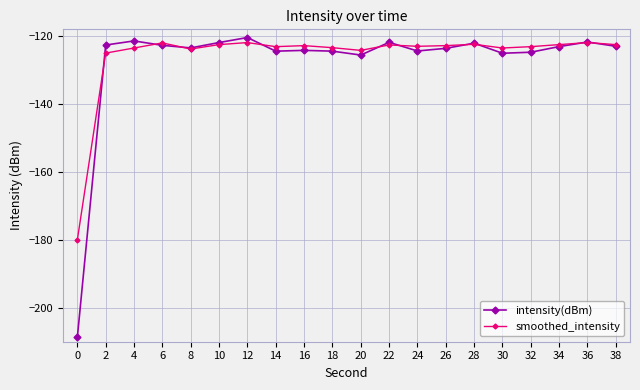

How many categories are shown in the chart?

20